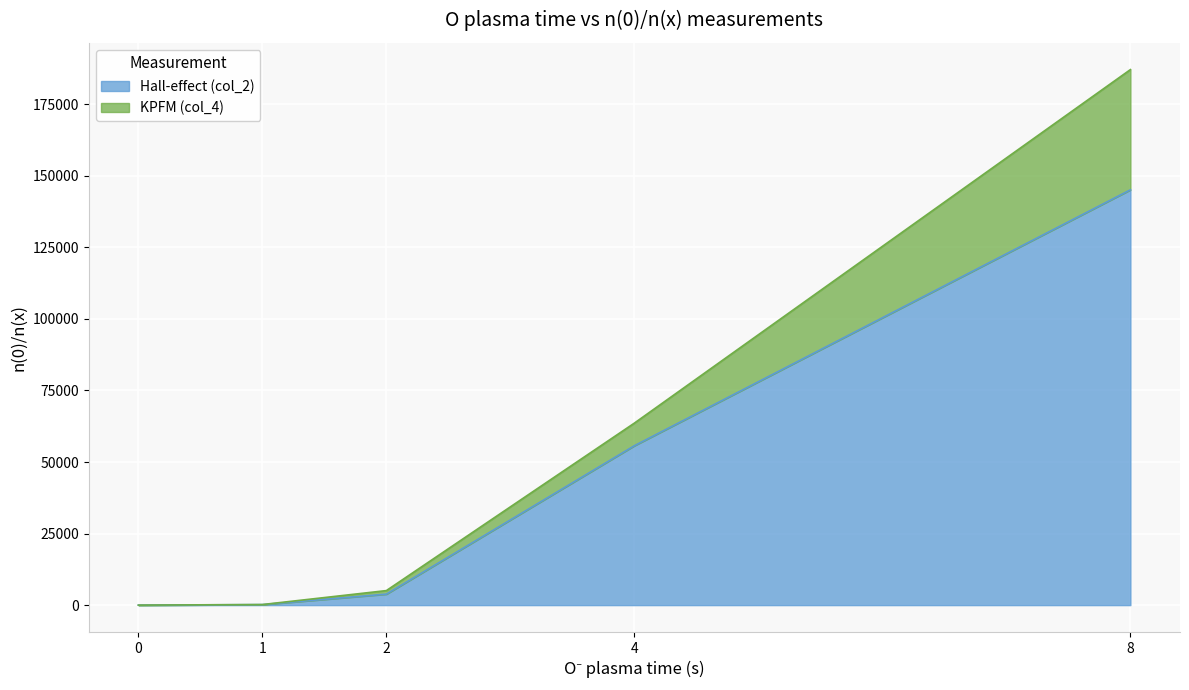

Which series has the widest spread of values?

KPFM (col_4)